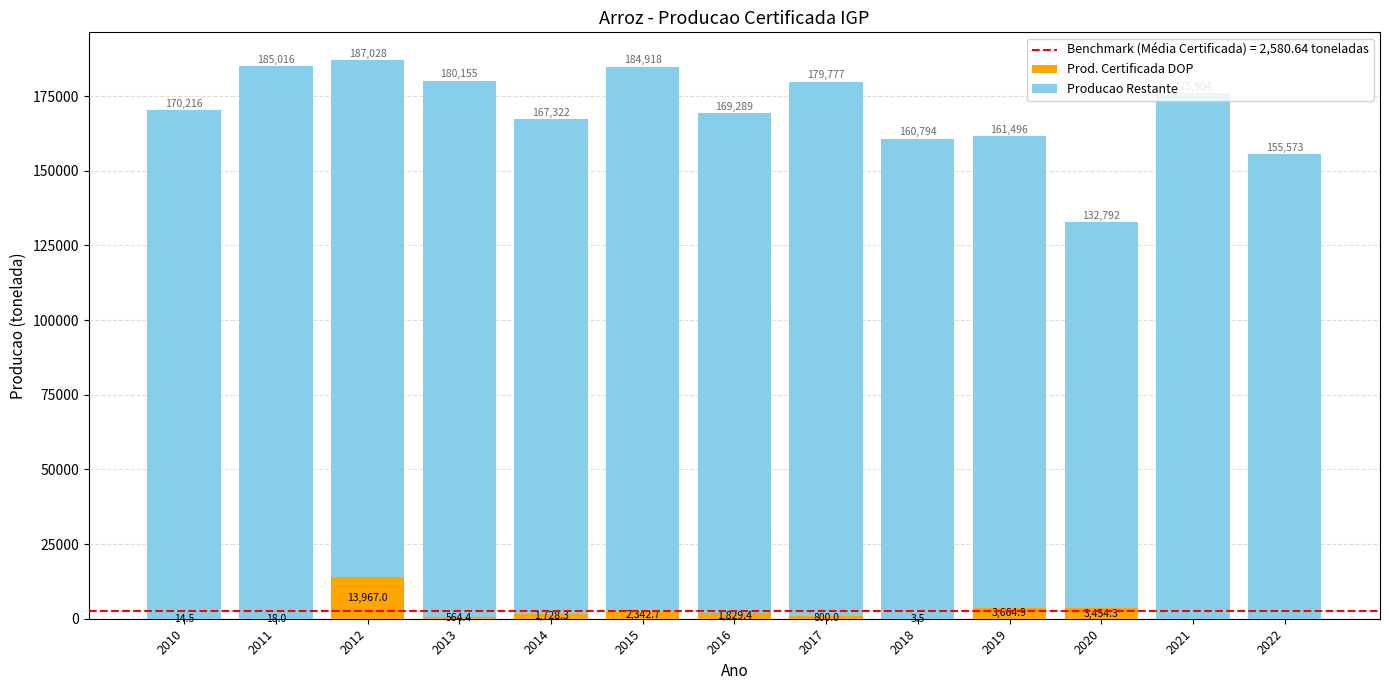

True or false: Prod. Certificada DOP has a value of 18.0 at 2011.

True